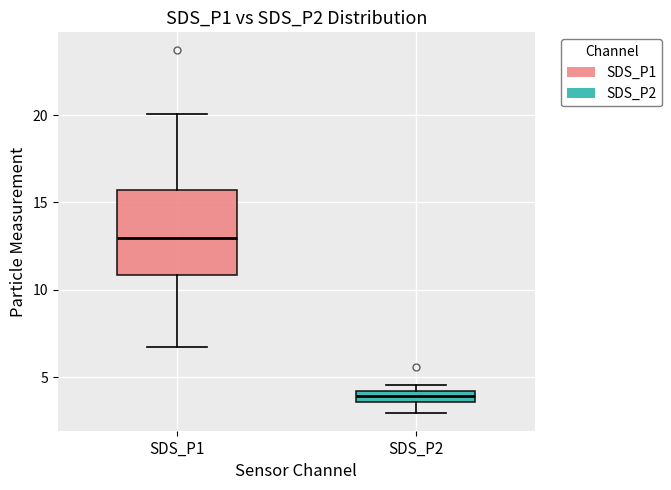

Comparing the boxes themselves (not the whiskers), which one is the tallest?

SDS_P1